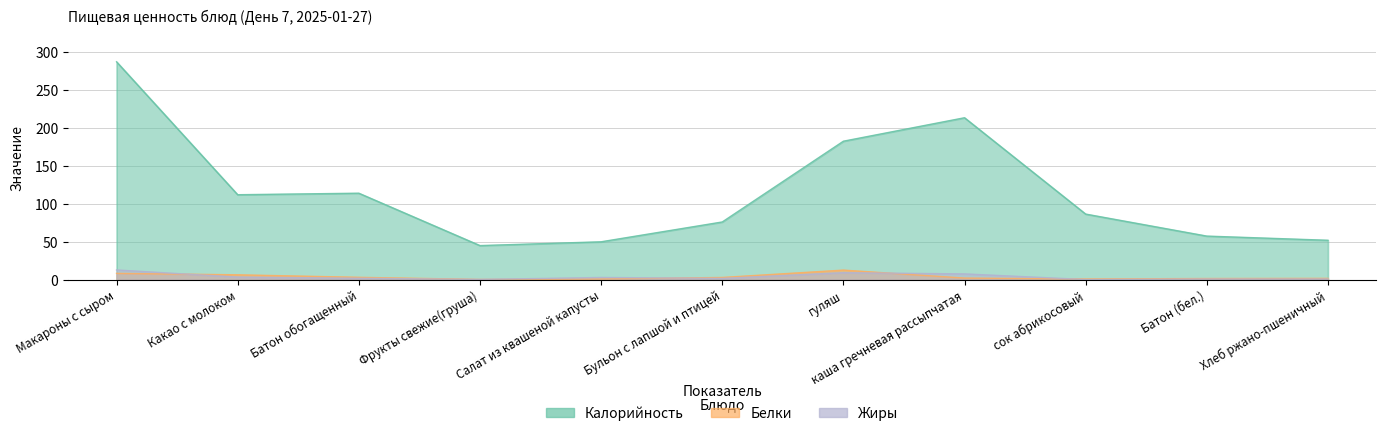

What is the approximate value of Жиры at Хлеб ржано-пшеничный?

1.0